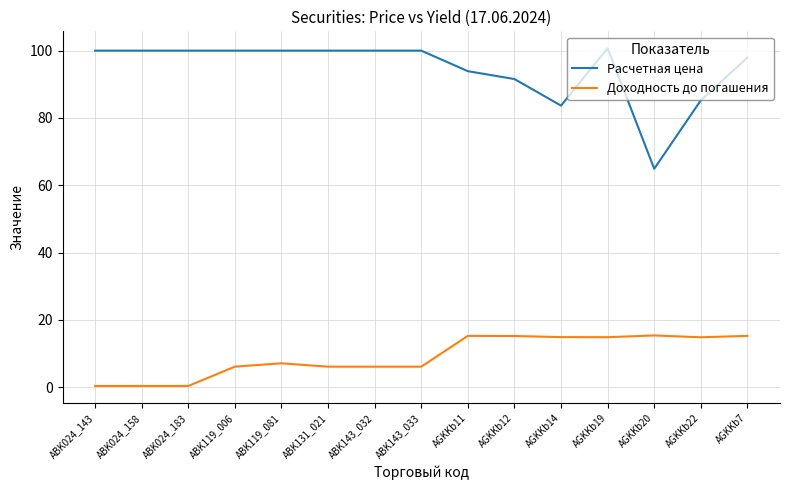

True or false: Доходность до погашения and Расчетная цена cross at least once.

False